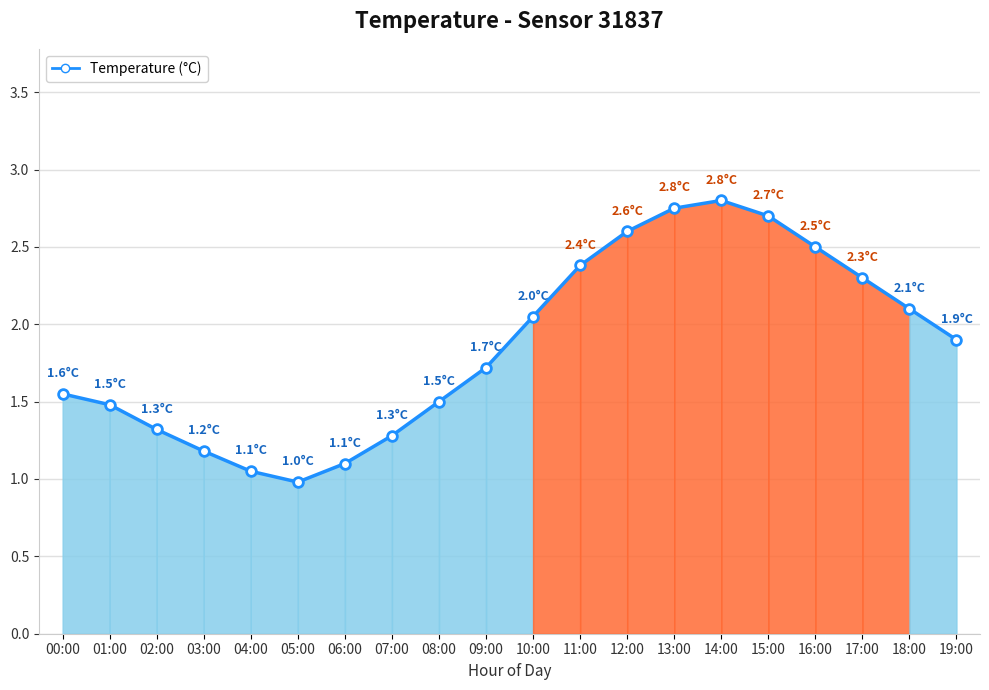

How many distinct data groups are displayed?

1